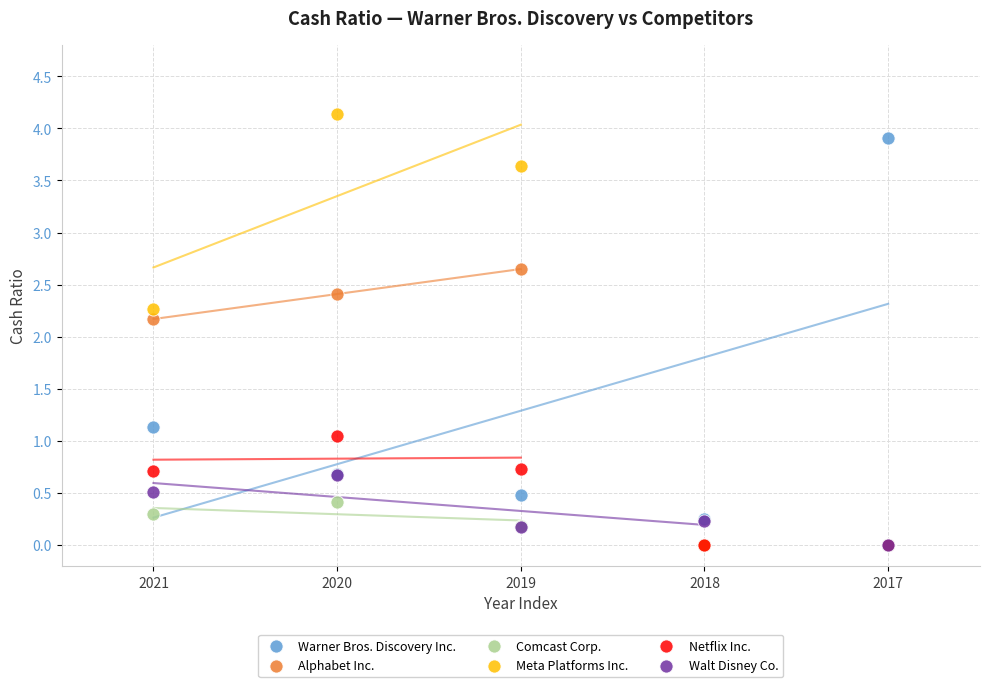

Across all series, what Y value is closest to 2?

2.2